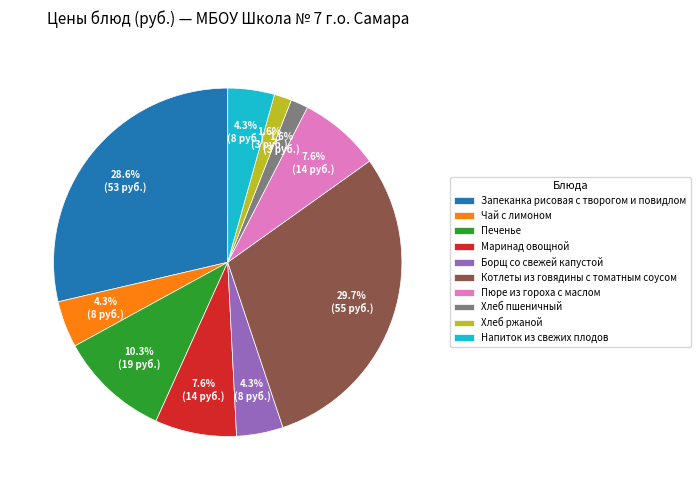

What is the largest slice in the pie chart?

Котлеты из говядины с томатным соусом